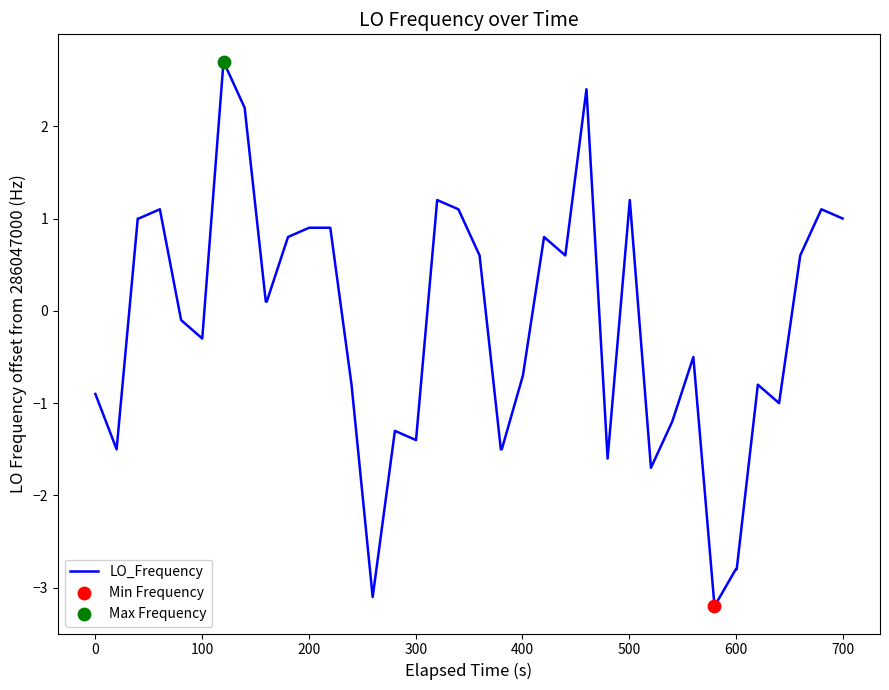

What is the greatest value displayed?

2.7